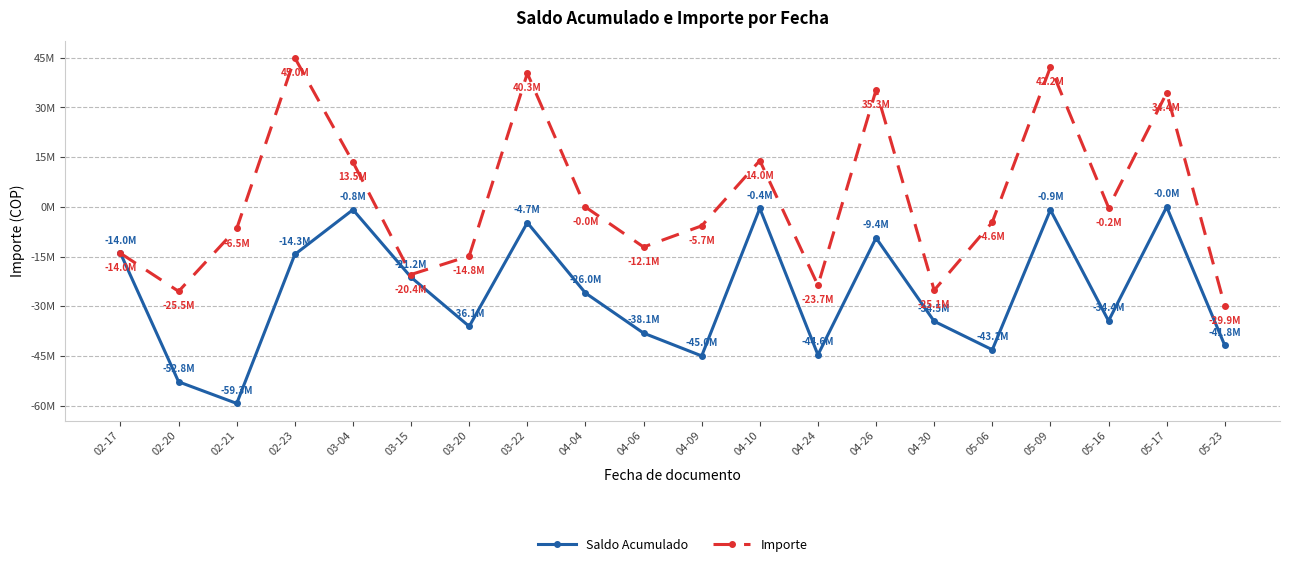

In Saldo Acumulado, how many points are higher than both neighbors (excluding endpoints)?

6